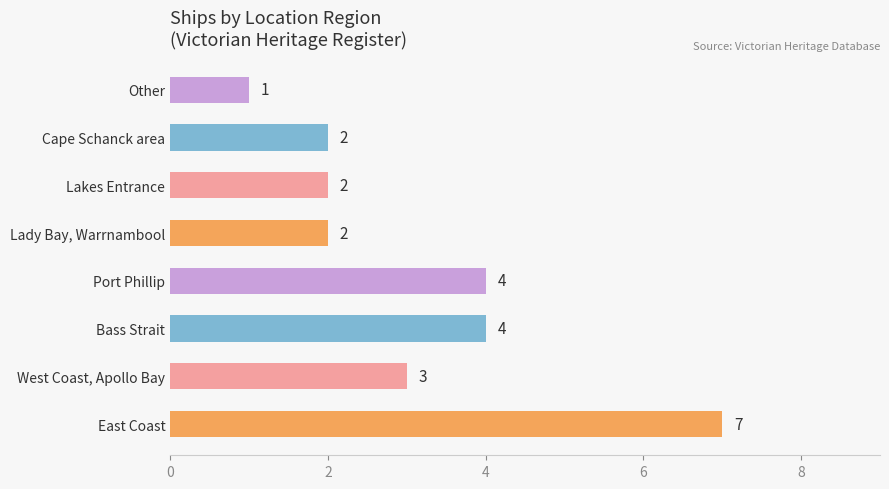

The value at Bass Strait is 5. True or false?

False